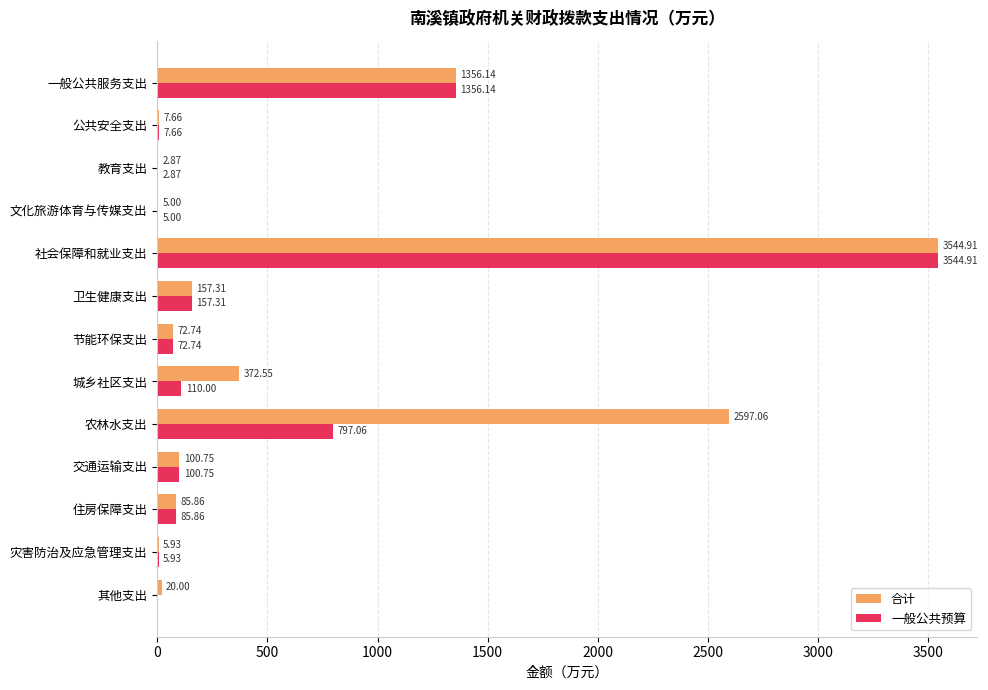

At which category does the chart reach its peak across all series?

社会保障和就业支出